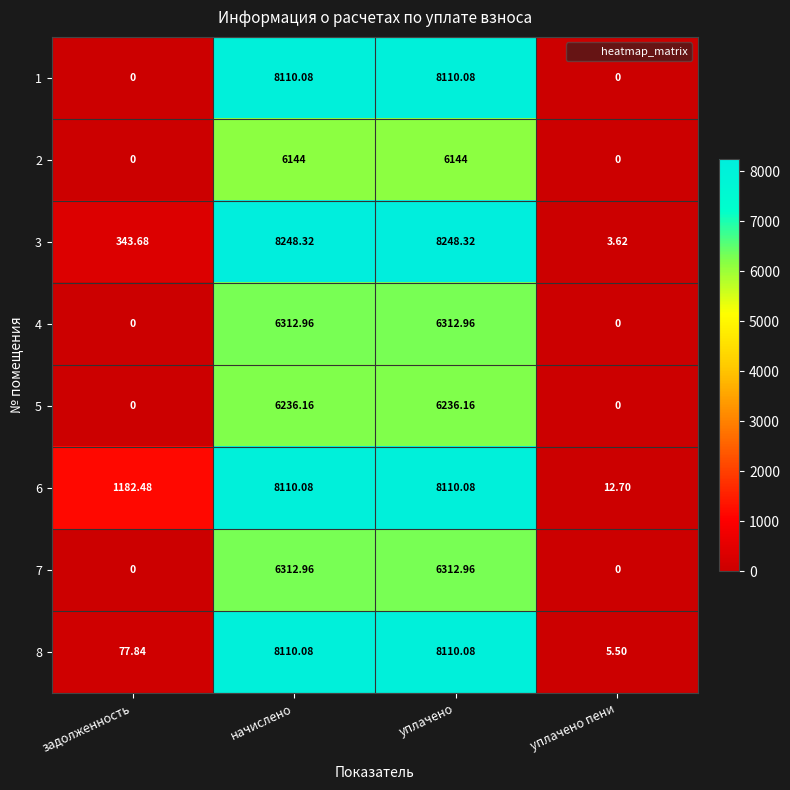

How many data points in 7 are less than 6312?

2